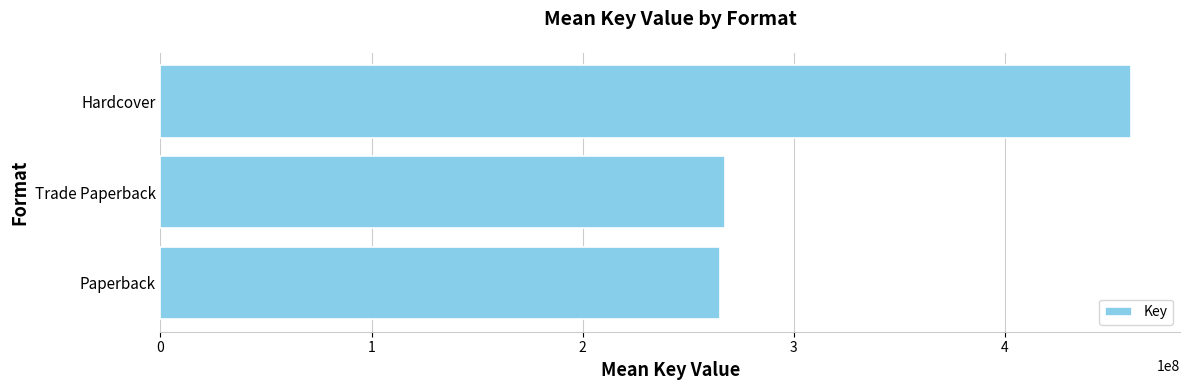

What is the change in value from Paperback to Hardcover?

+195013223.8